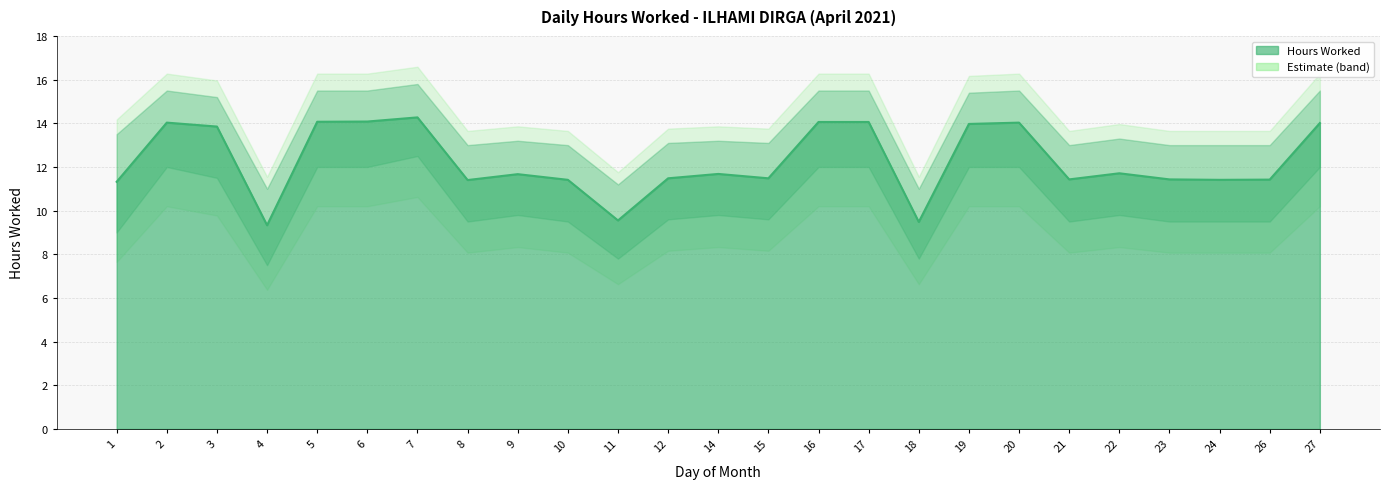

How many lines are shown in the chart?

3